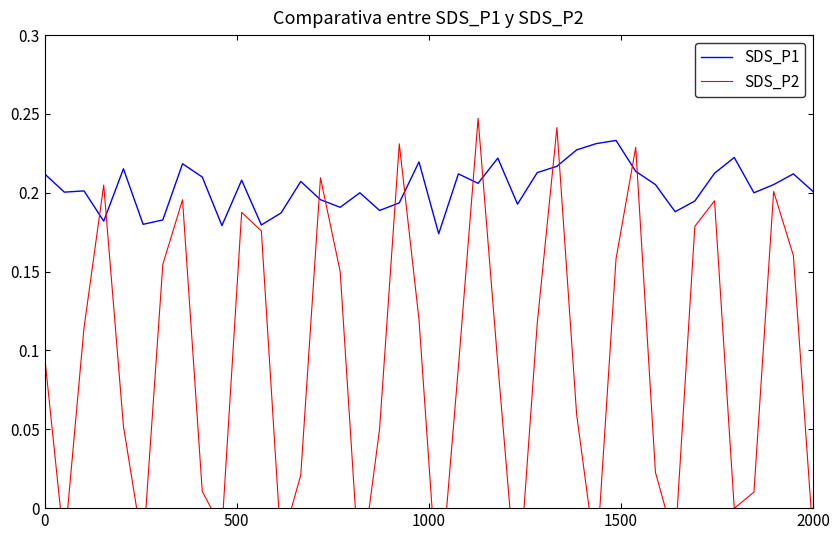

List the series in order of their overall mean, highest first.

SDS_P1, SDS_P2